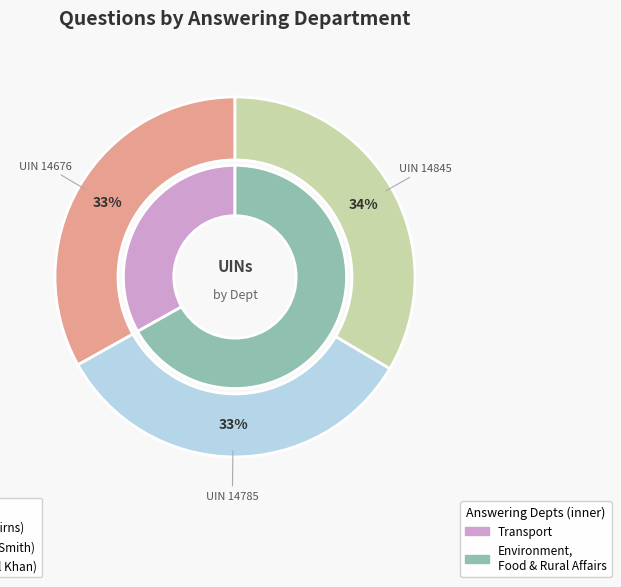

What is the smallest slice in the pie chart?

Transport (Alun Cairns)